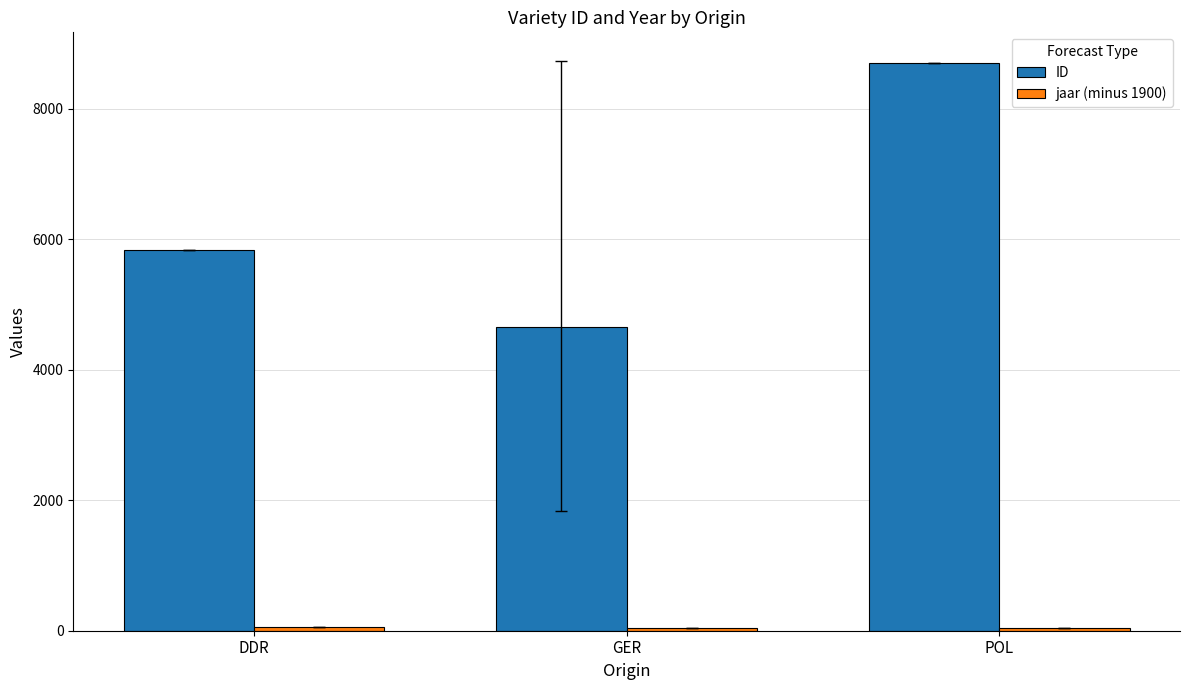

The ID series shows 8705.0 at POL. True or false?

True